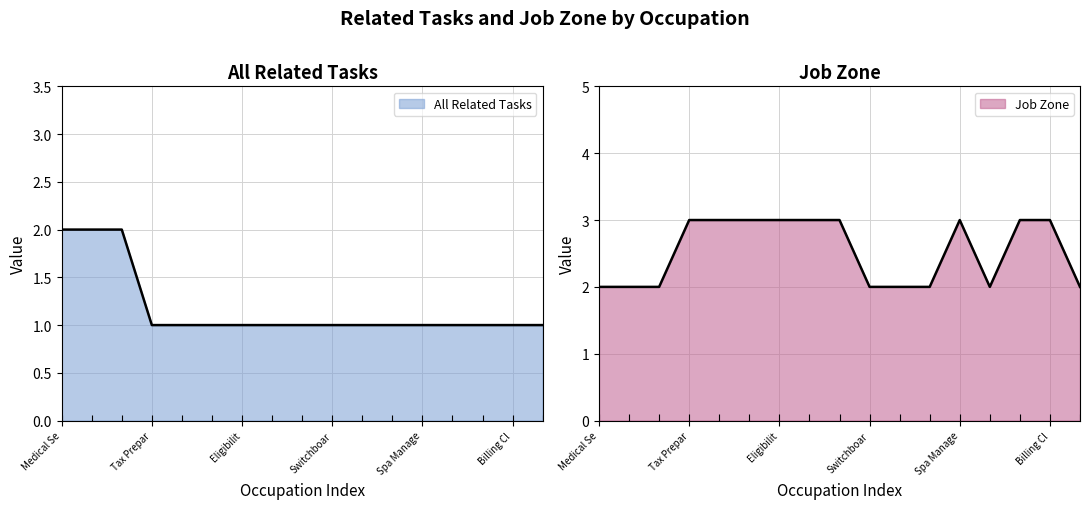

What is the difference between the maximum and minimum values in the All Related Tasks series?

1